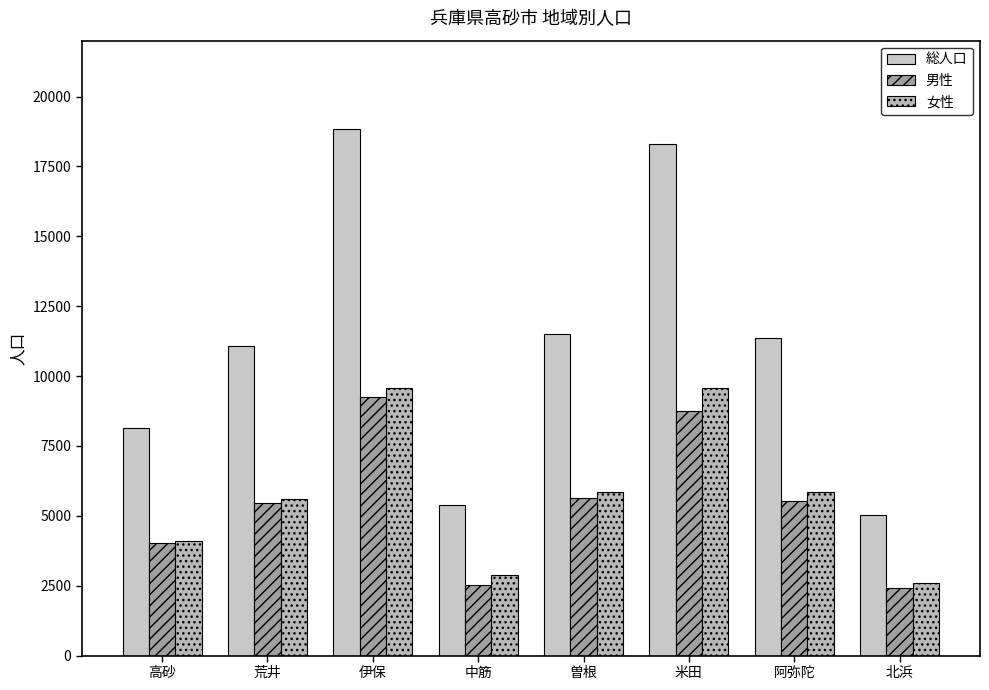

How many values in the 総人口 series are below 11376?

4